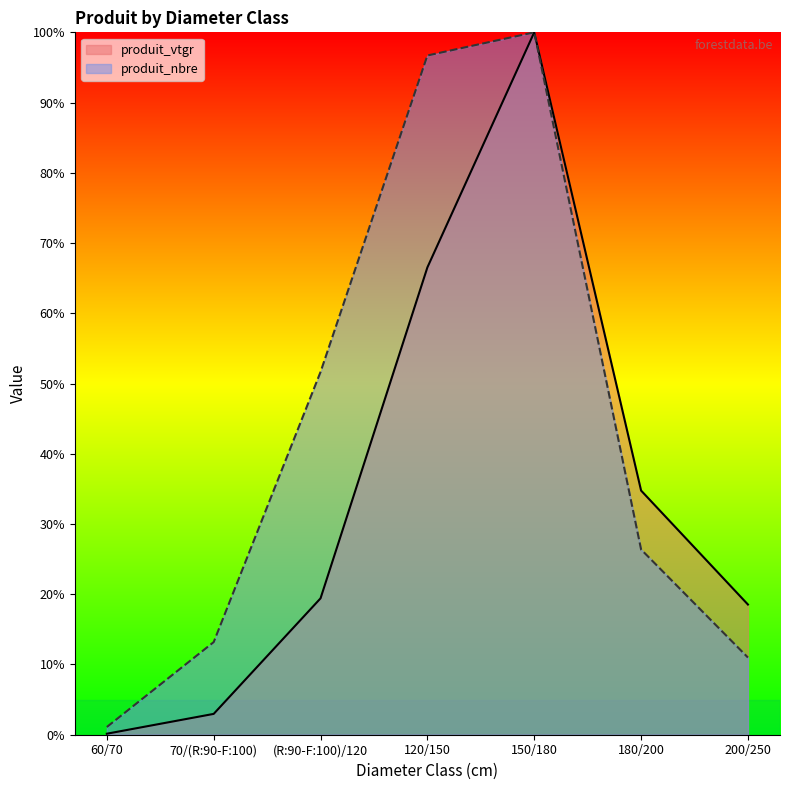

Is it true that produit_vtgr equals 143.4 at 150/180?

False